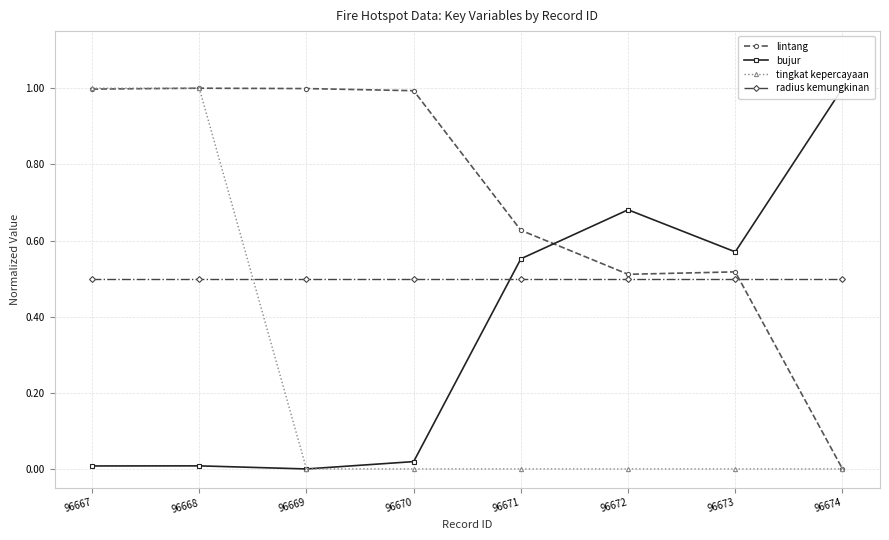

The value of lintang at 96668 is 1.0. True or false?

True